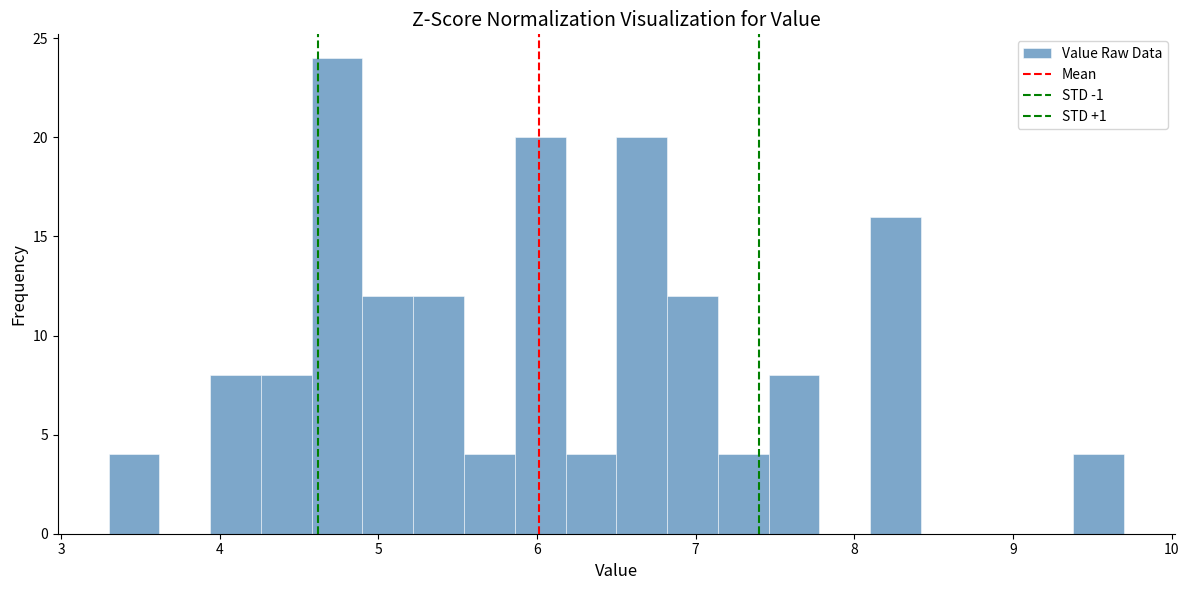

Read against the x-axis, roughly where is the centre of the tallest bar?

4.7